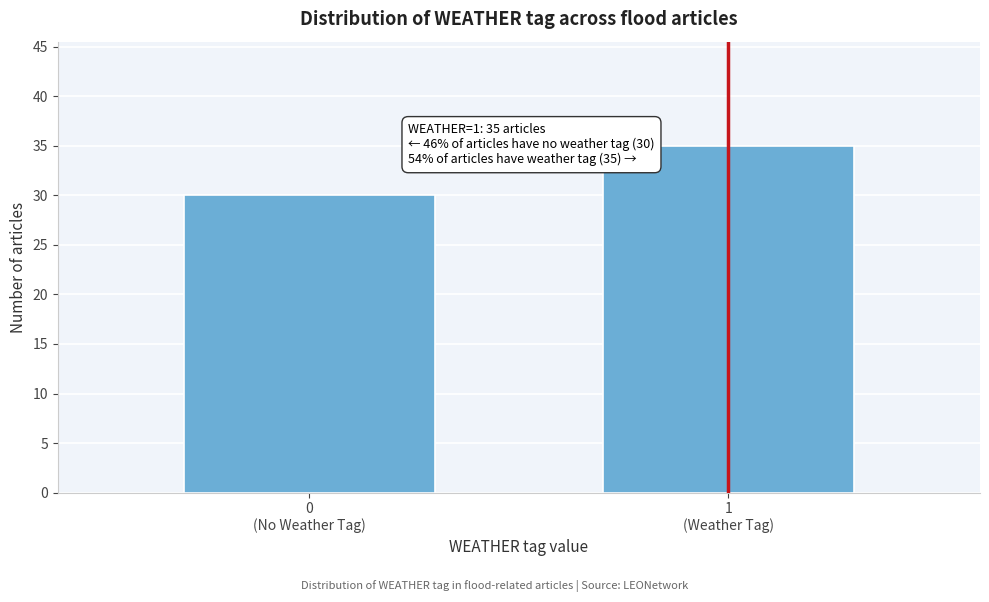

Reading left to right, list all the values displayed in this chart.

30	35